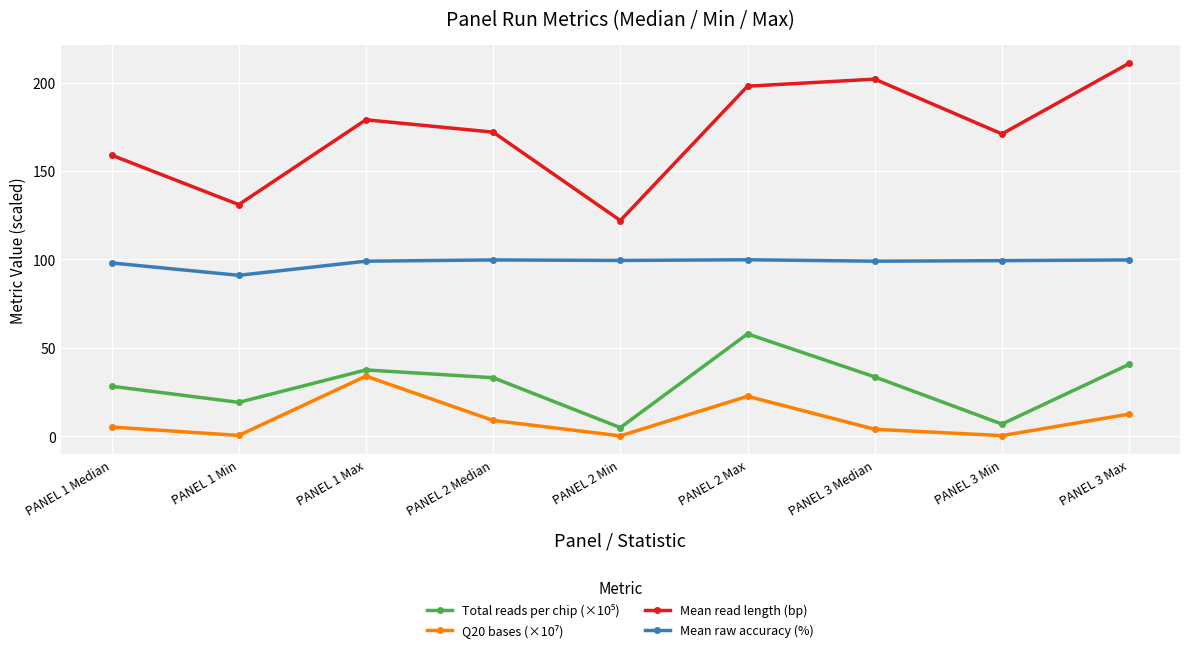

What is the difference between the second highest and second lowest values in the Mean read length (bp) series?

71.0